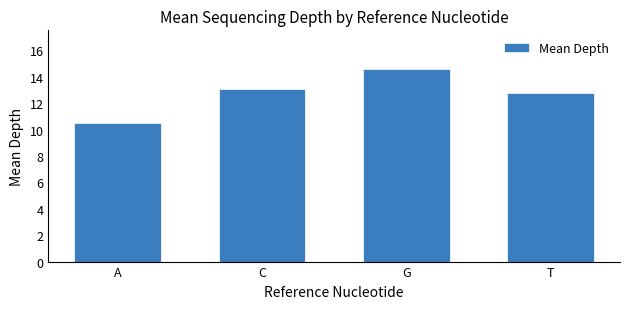

What position from the left is G?

3